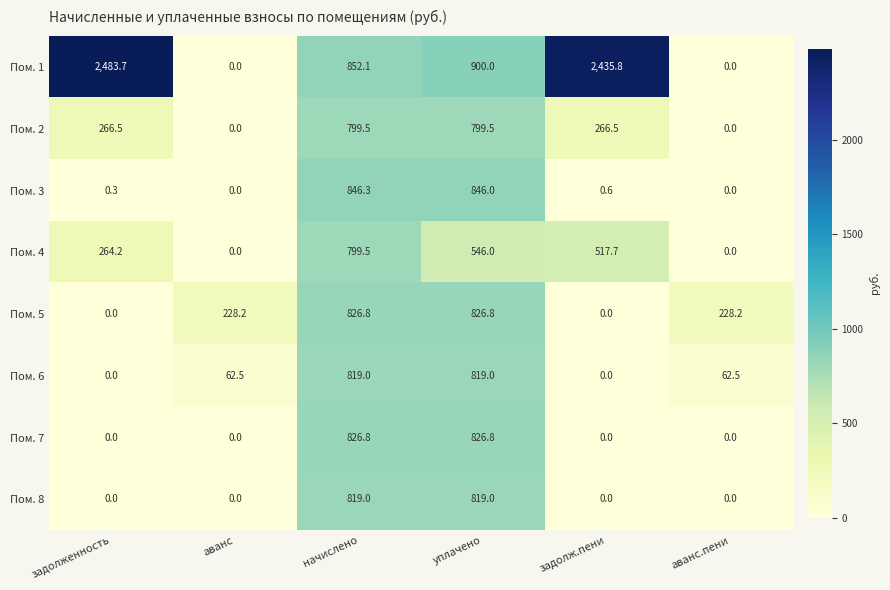

At which category is the sum across all series the highest?

начислено